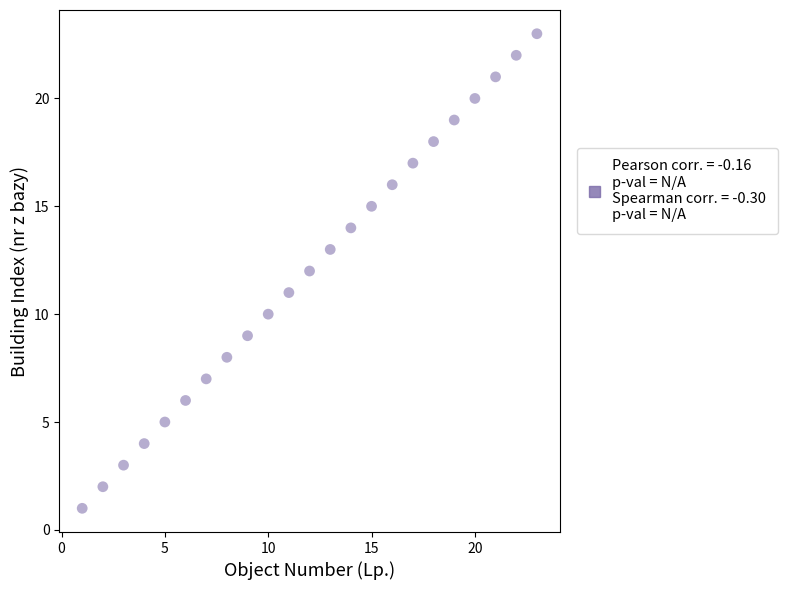

What is the range of Y values (max minus min)?

22